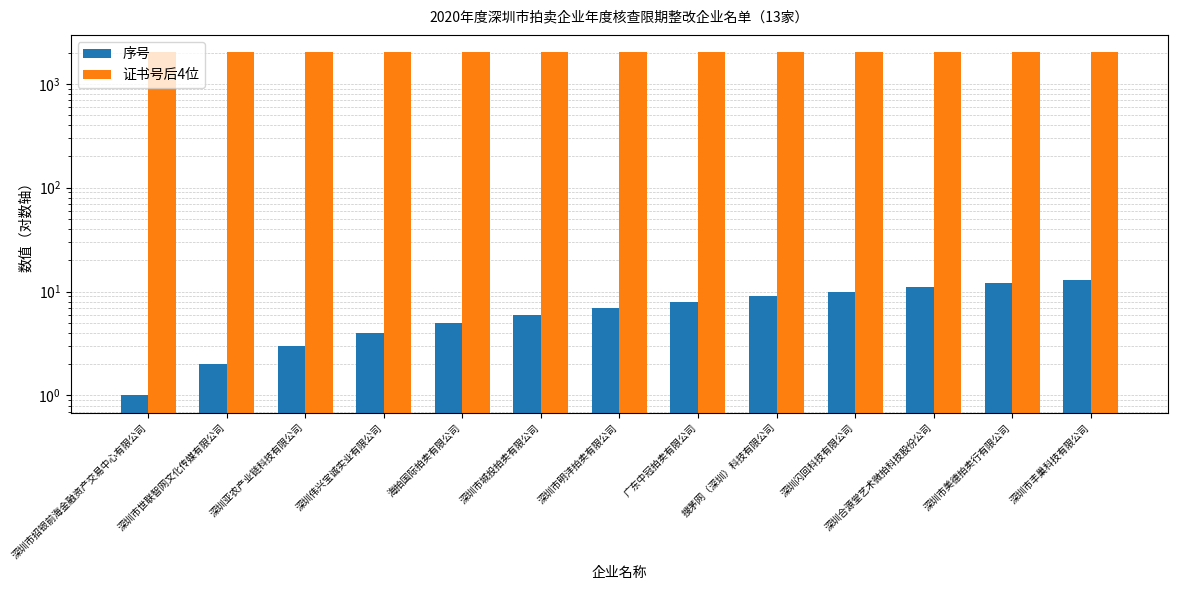

At 深圳市美德拍卖行有限公司, list the series in order from smallest to largest.

序号, 证书号后4位